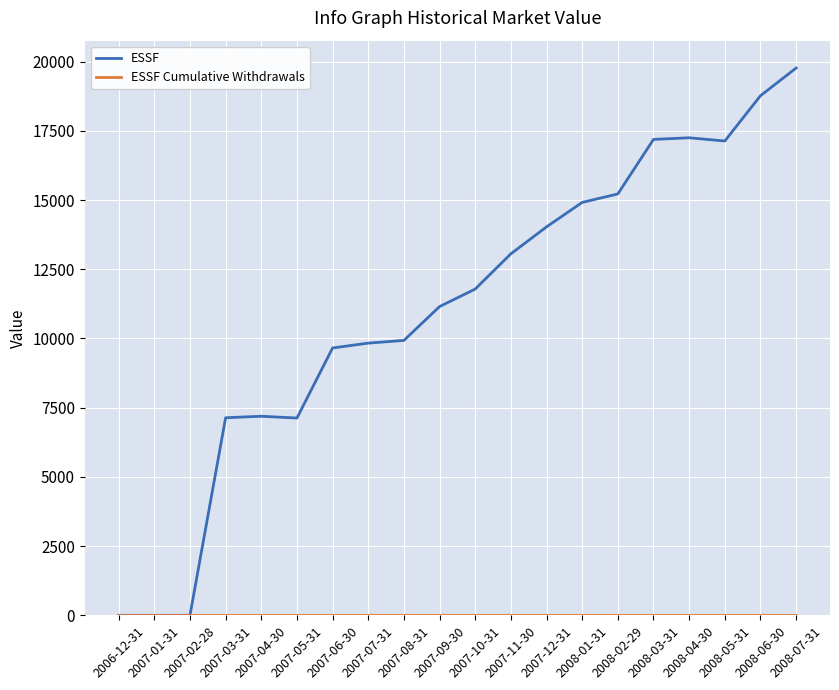

Which series has the largest total across all categories?

ESSF